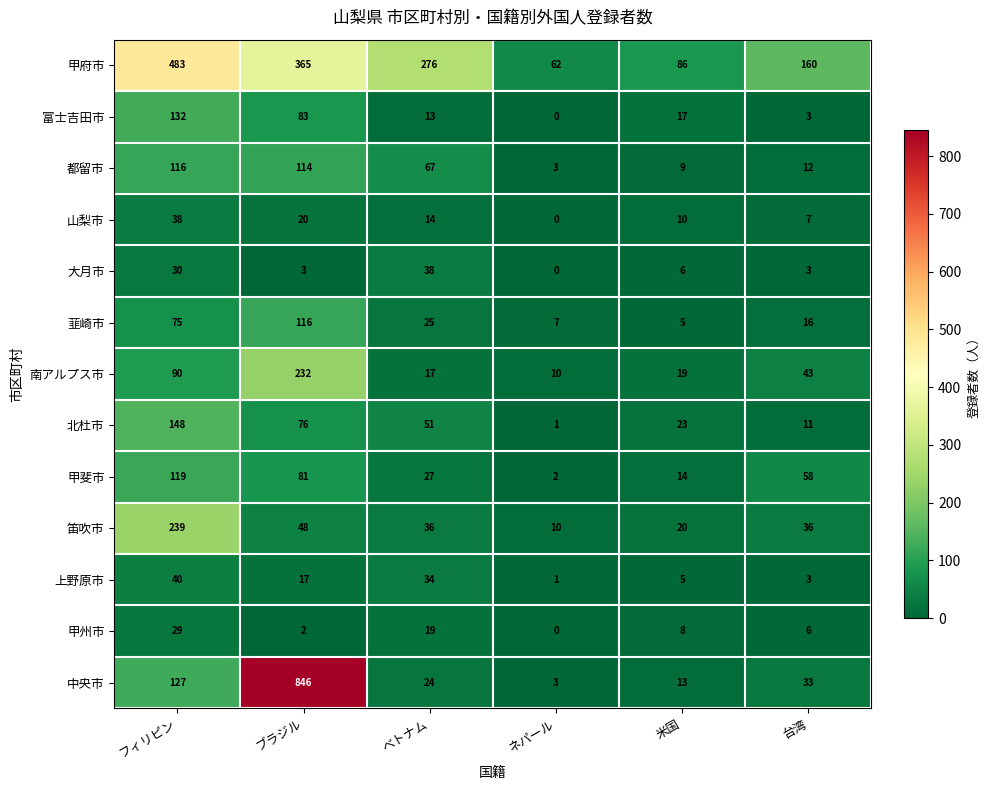

Which series has the largest range (max minus min)?

中央市